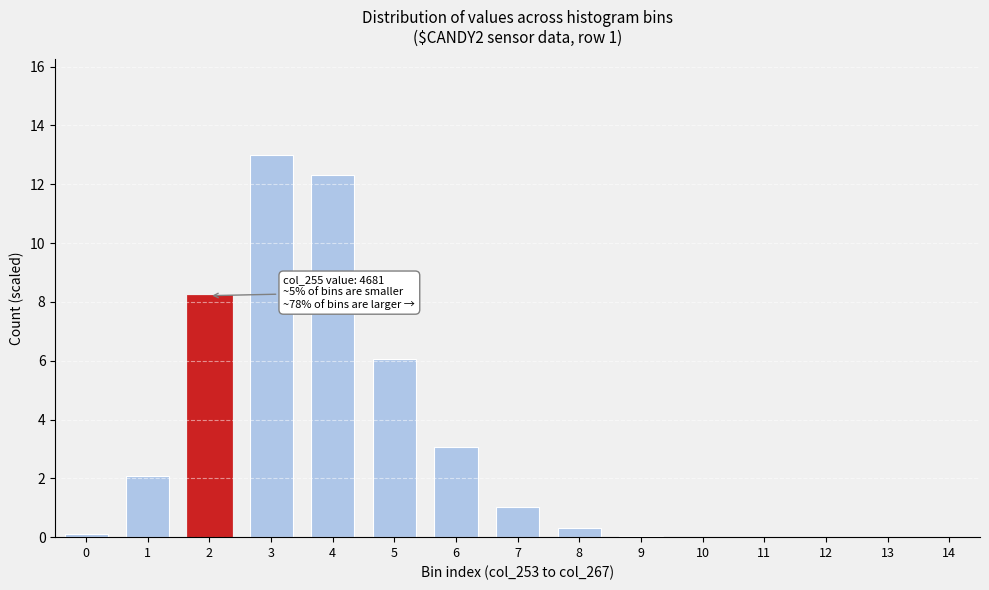

True or false: the data shows 8.2 at 2.

True